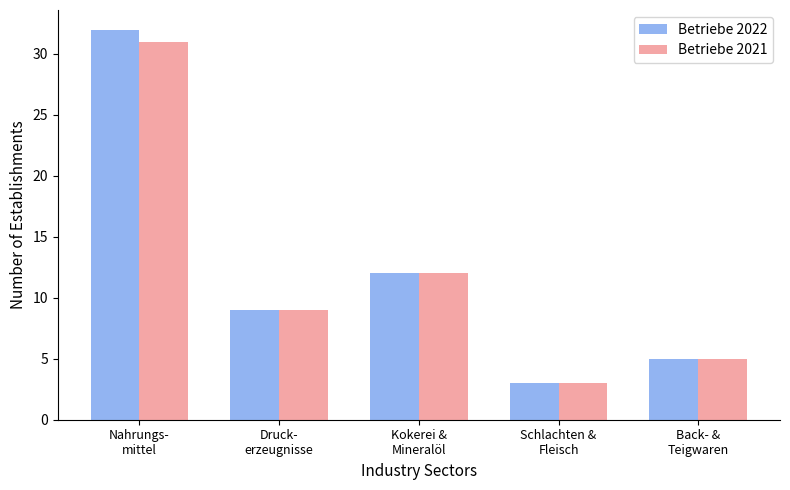

List the labels in order of Betriebe 2022 value, smallest first.

Schlachten &
Fleisch, Back- &
Teigwaren, Druck-
erzeugnisse, Kokerei &
Mineralöl, Nahrungs-
mittel